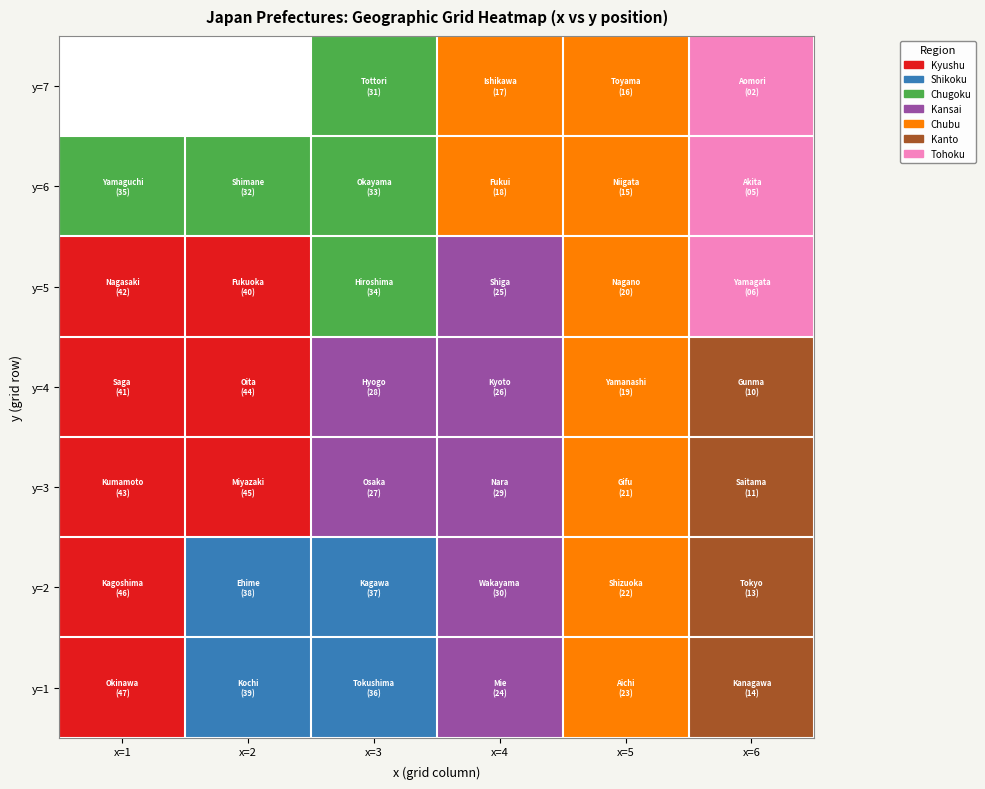

What is the total value across all series at x=6?

45